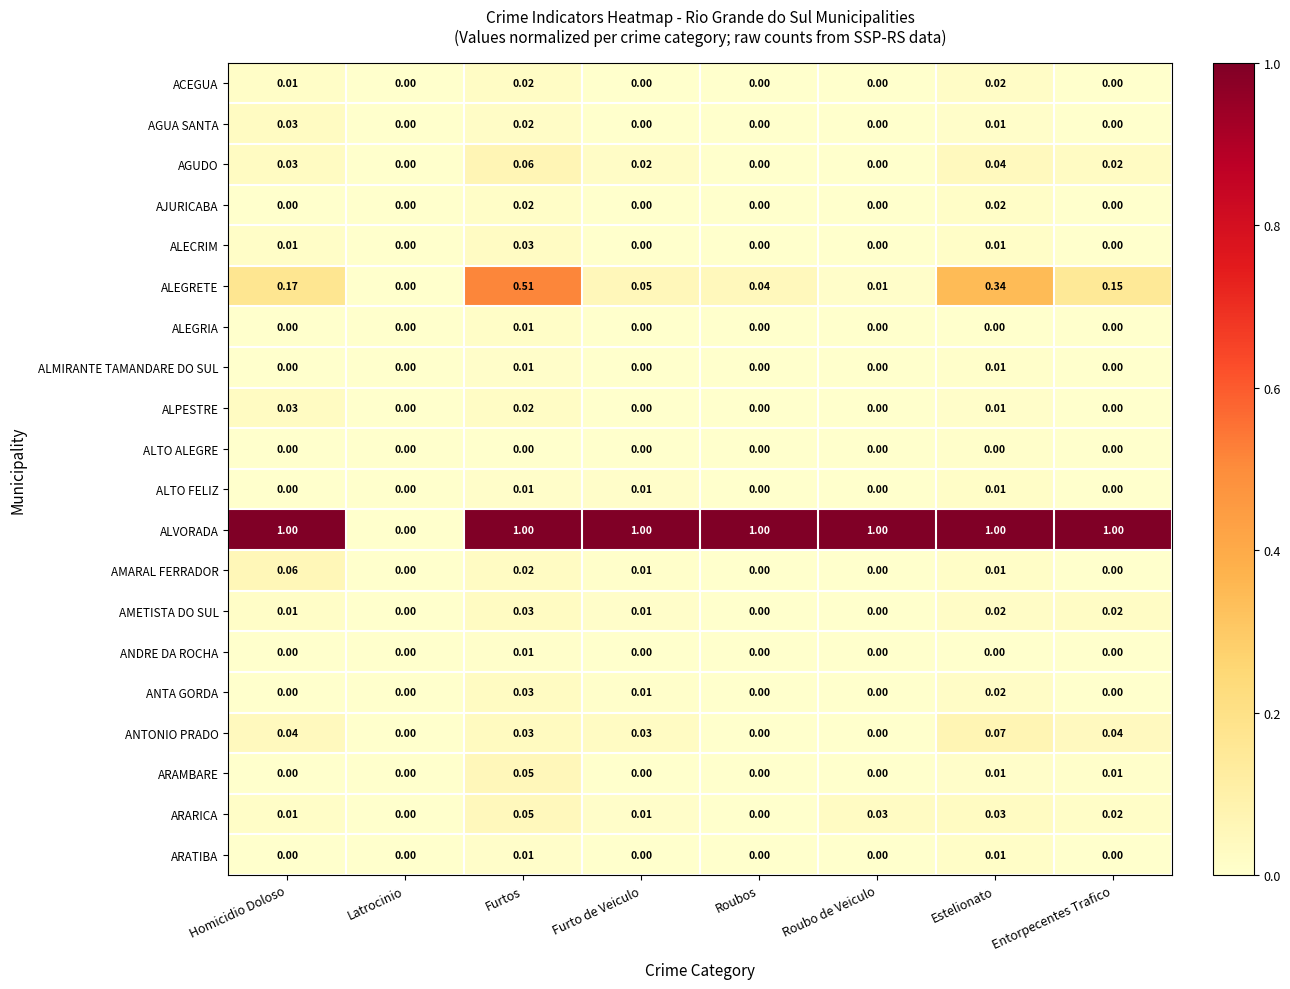

Which series has the widest spread of values?

ALVORADA